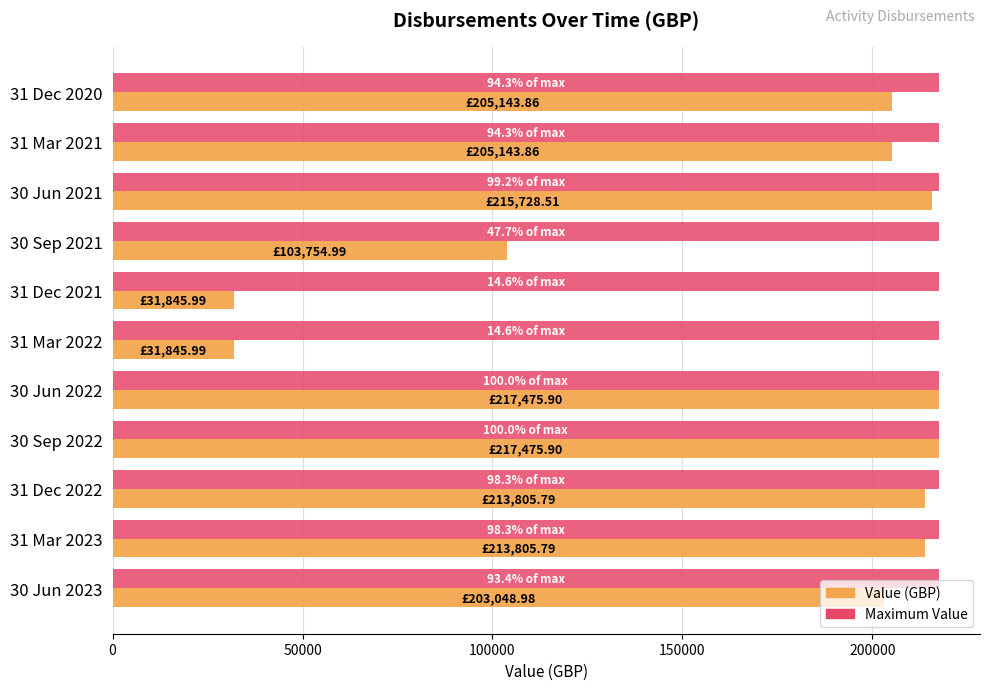

What is the total value across all series at 31 Dec 2020?

422619.8